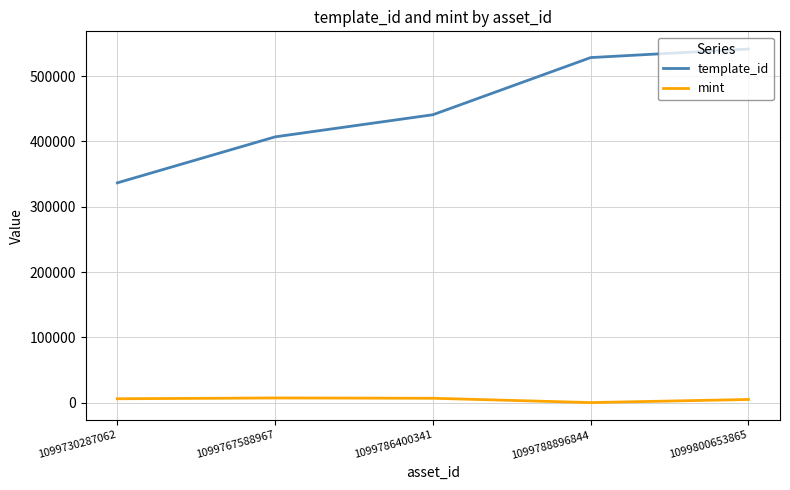

Which series changed the most between 1099767588967 and 1099788896844?

template_id